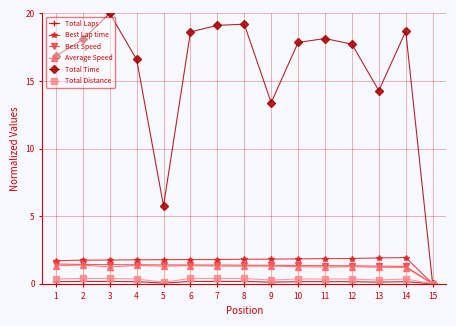

What is the value of the Average Speed point at the 7th from the left?

1.3